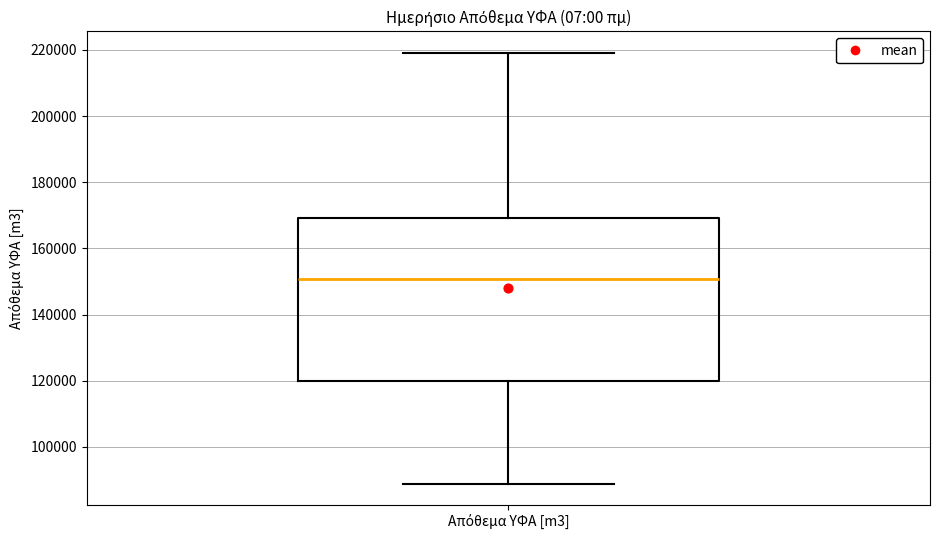

Where is the lower edge of the box for Απόθεμα ΥΦΑ [m3] on the y-axis? The values are not printed on the chart, so give them approximately, as read against the axis.

120000